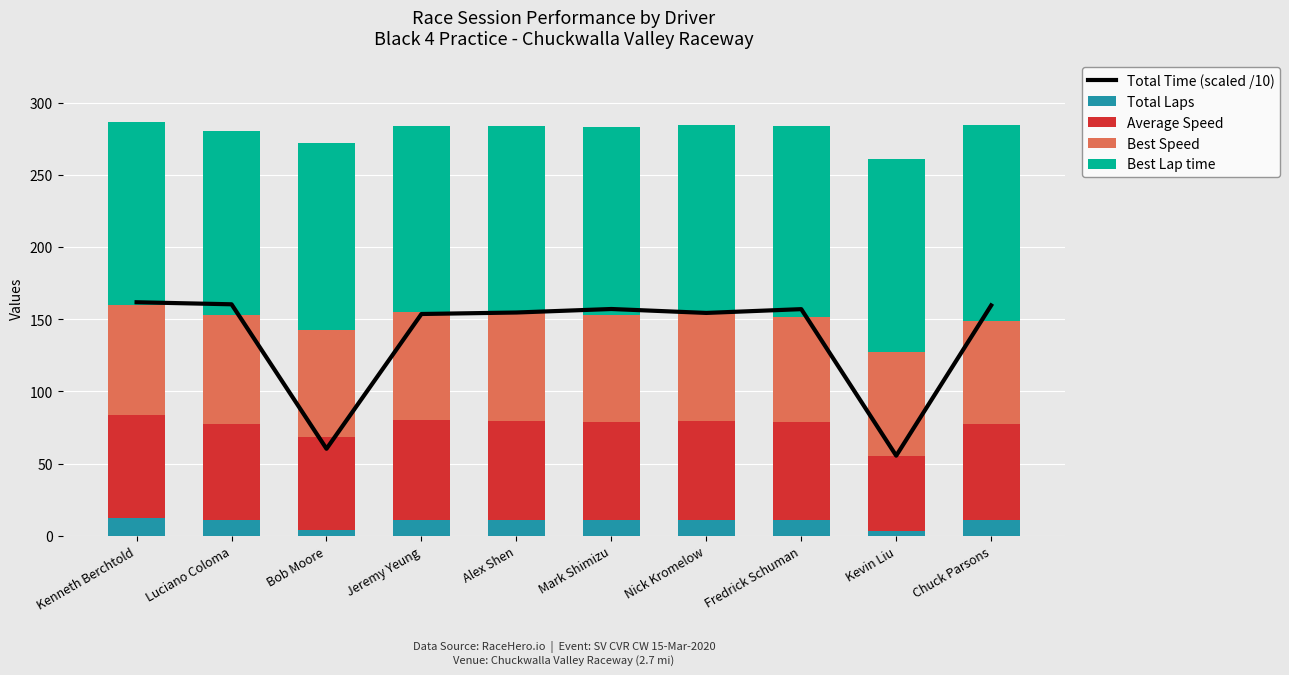

What is the difference between the highest and lowest values at Bob Moore?

125.2